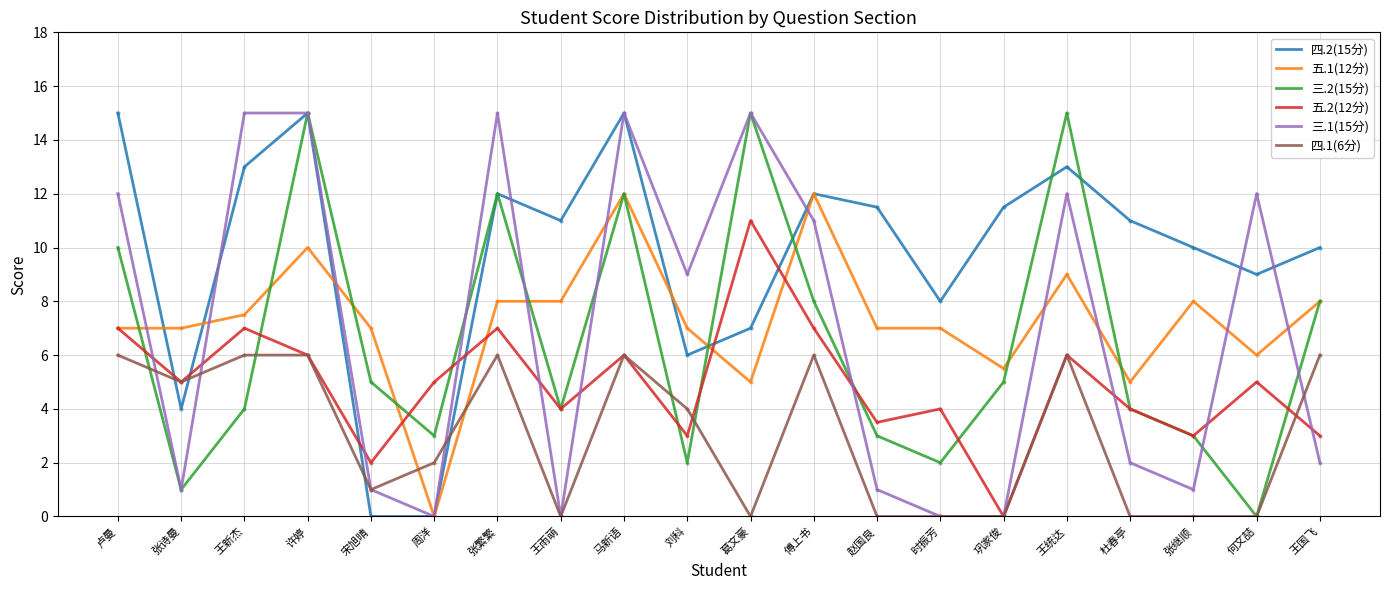

Which series ends up on top after the final intersection of 四.1(6分) and 四.2(15分)?

四.2(15分)